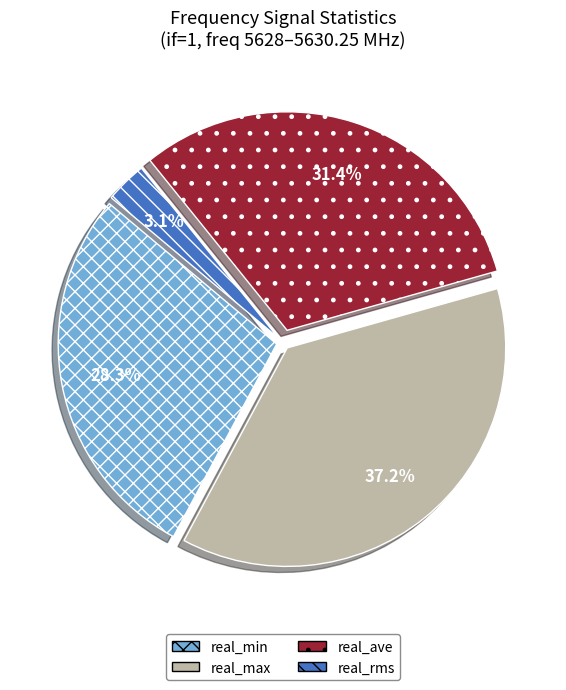

How much of the chart is everything except real_ave?

68.6%